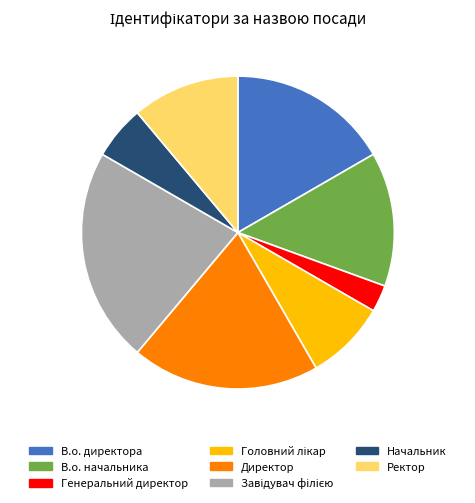

The В.о. директора slice represents 17% of the pie. True or false?

True